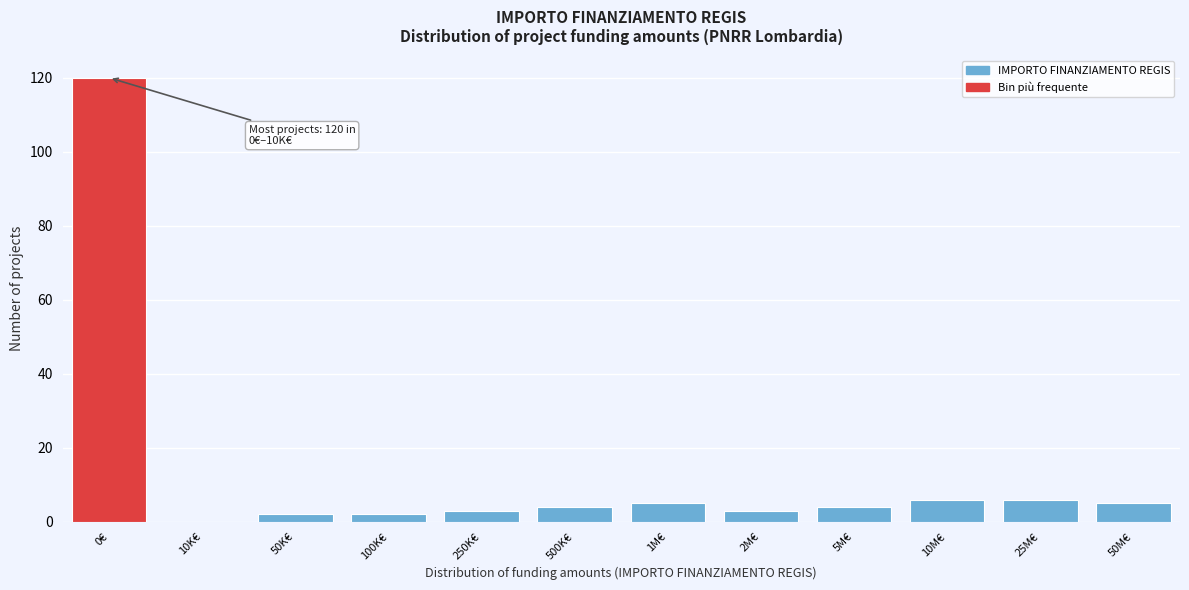

Reading left to right, list all the values displayed in this chart.

0€=120	10K€=0	50K€=2	100K€=2	250K€=3	500K€=4	1M€=5	2M€=3	5M€=4	10M€=6	25M€=6	50M€=5